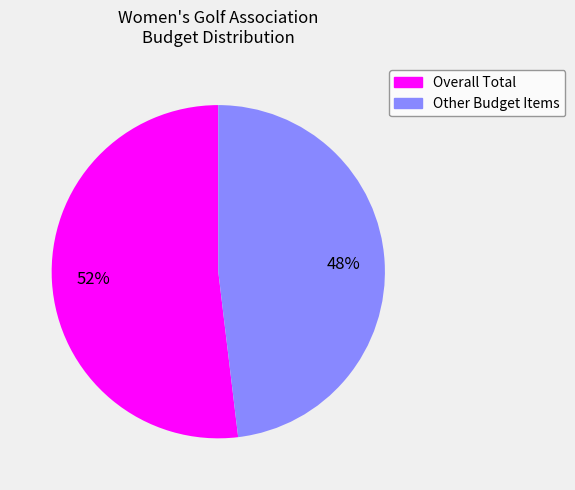

Is there any slice that represents more than half of the pie?

Yes